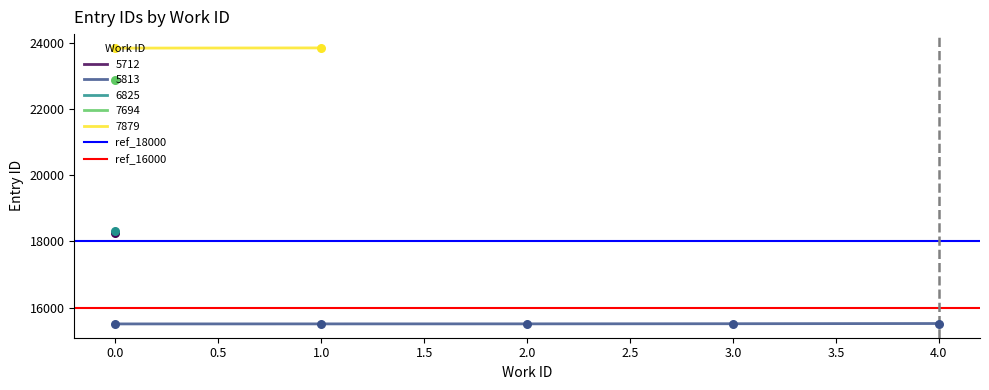

Which series has the largest total across all categories?

ref_18000